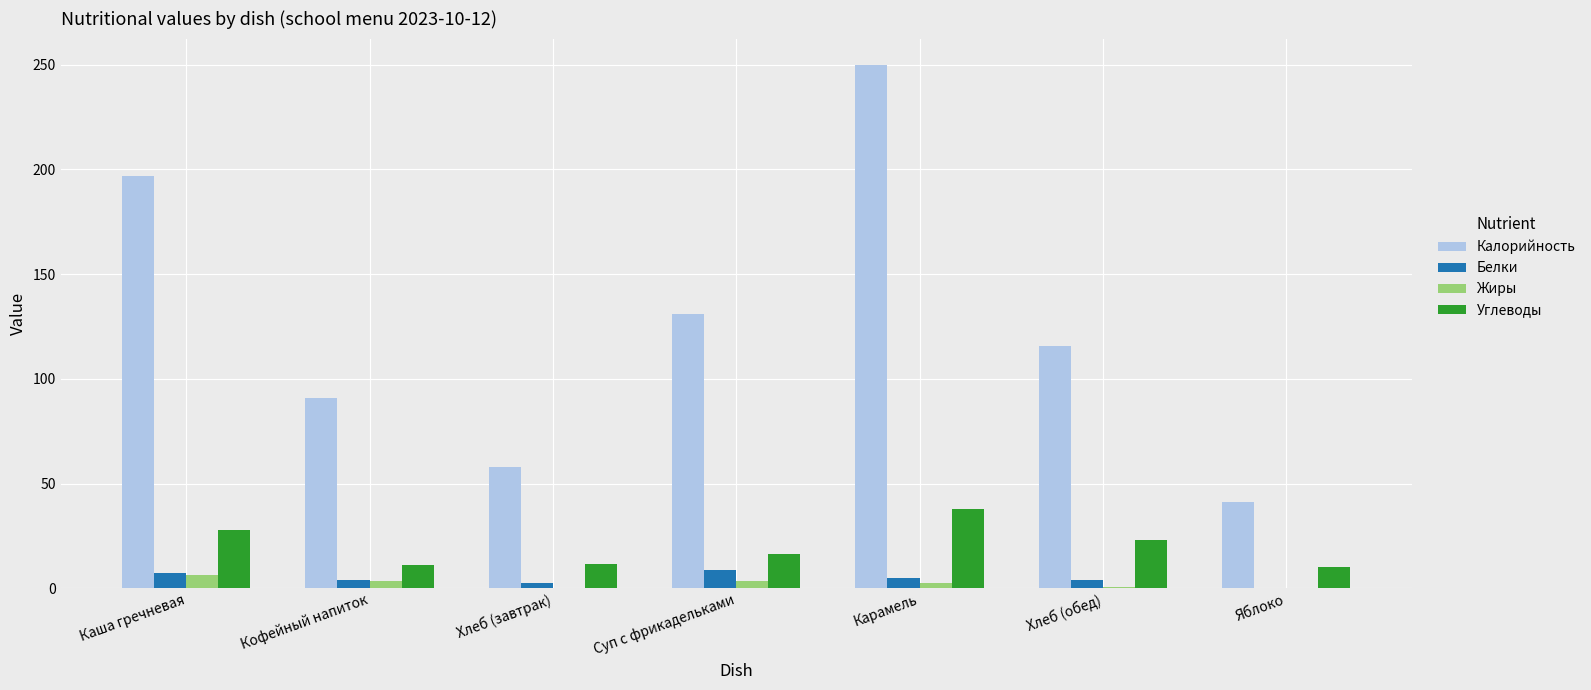

How many groups of bars are there?

7